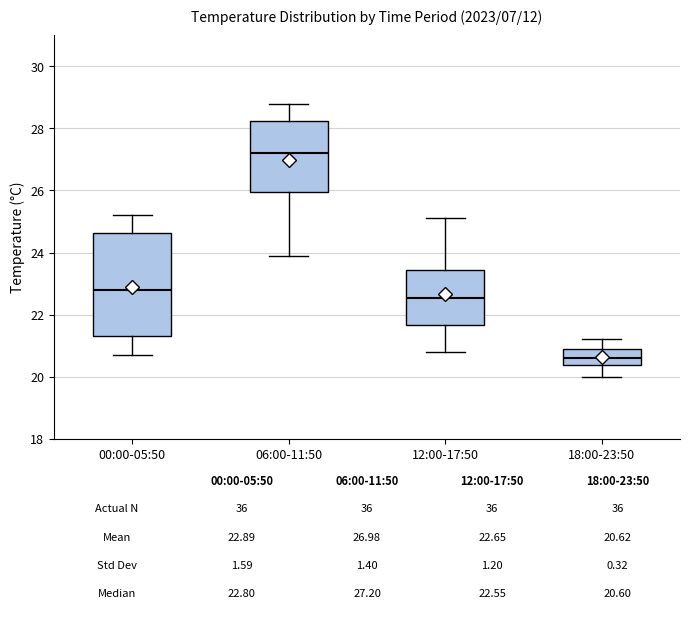

Which box's median line is the highest?

06:00-11:50